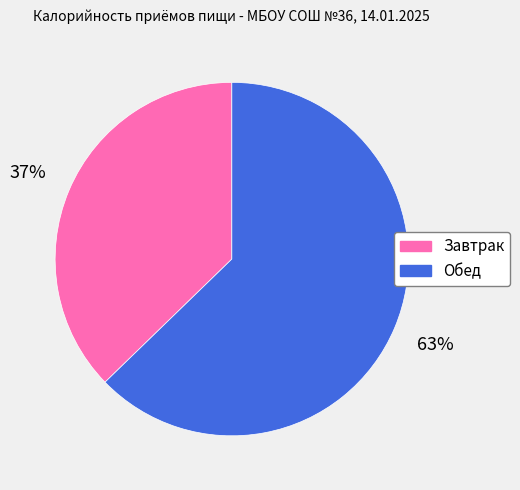

To the nearest percent, what portion does Завтрак represent?

37%